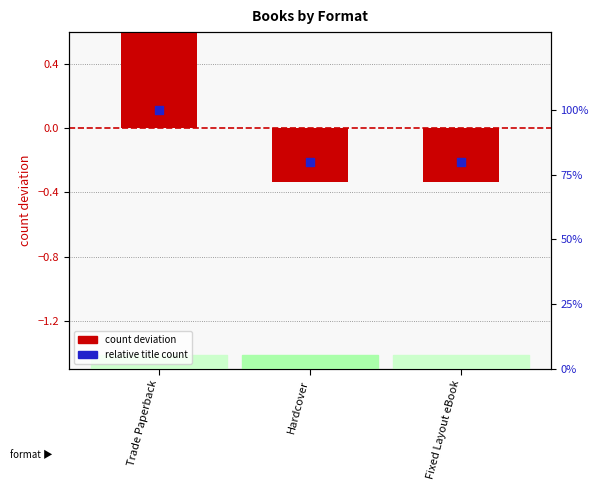

What are all the series names shown in the legend?

count deviation, relative title count